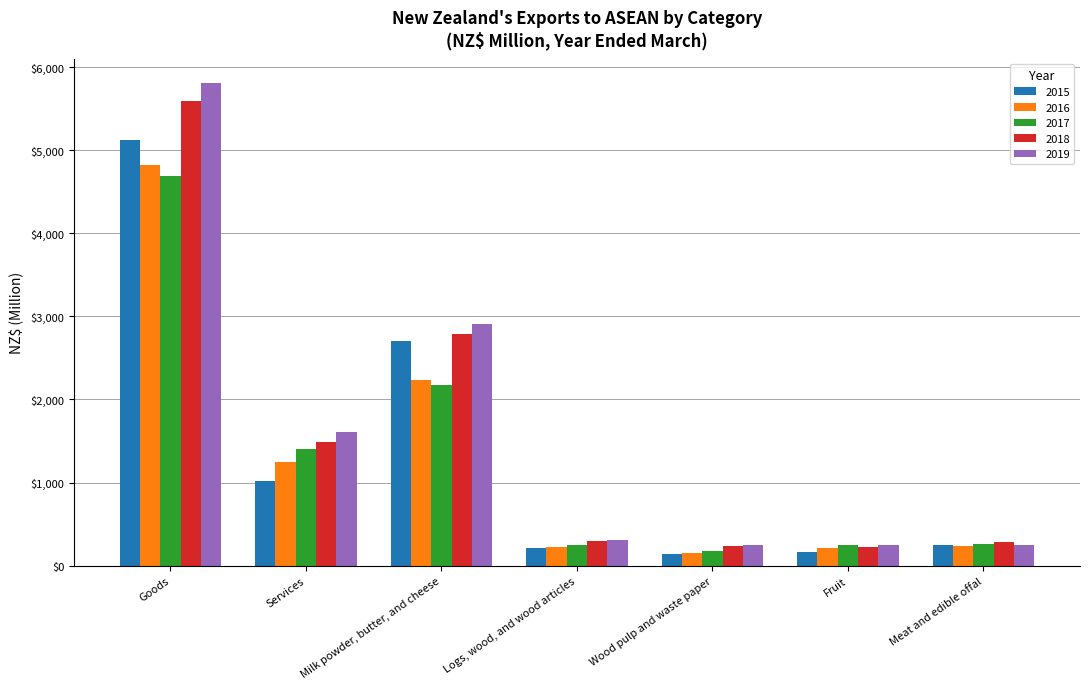

What is the average value of the 2015 series?

1373.3